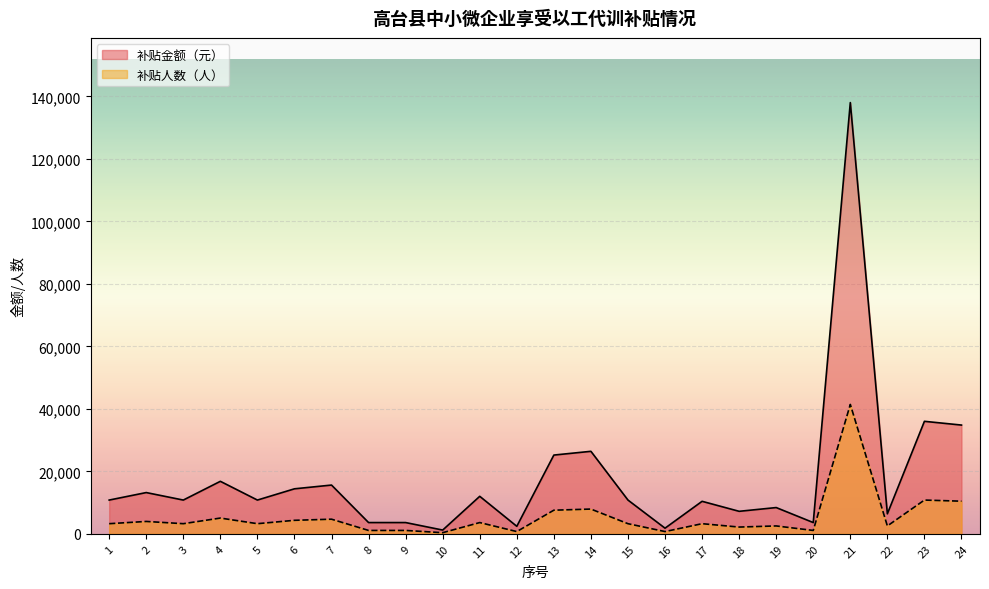

Between 17 and 24, which is larger?

24